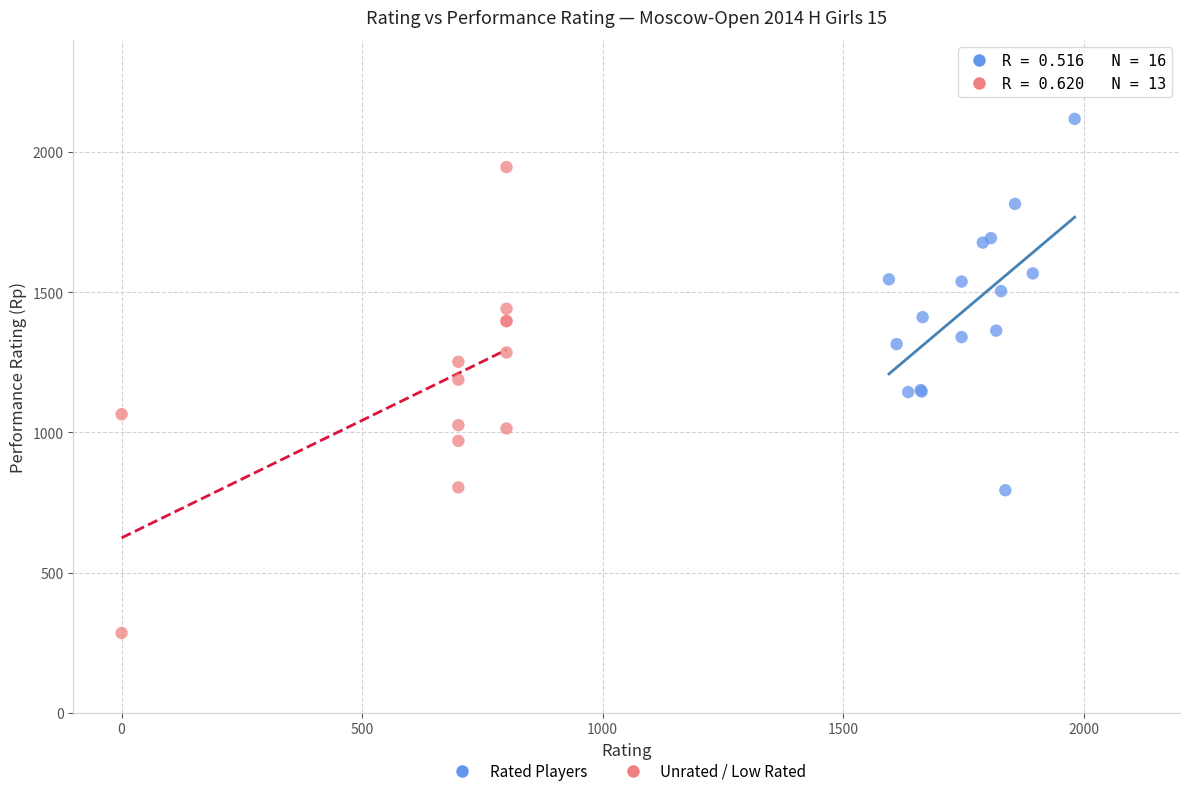

Which series contains the highest Y value?

Rated Players